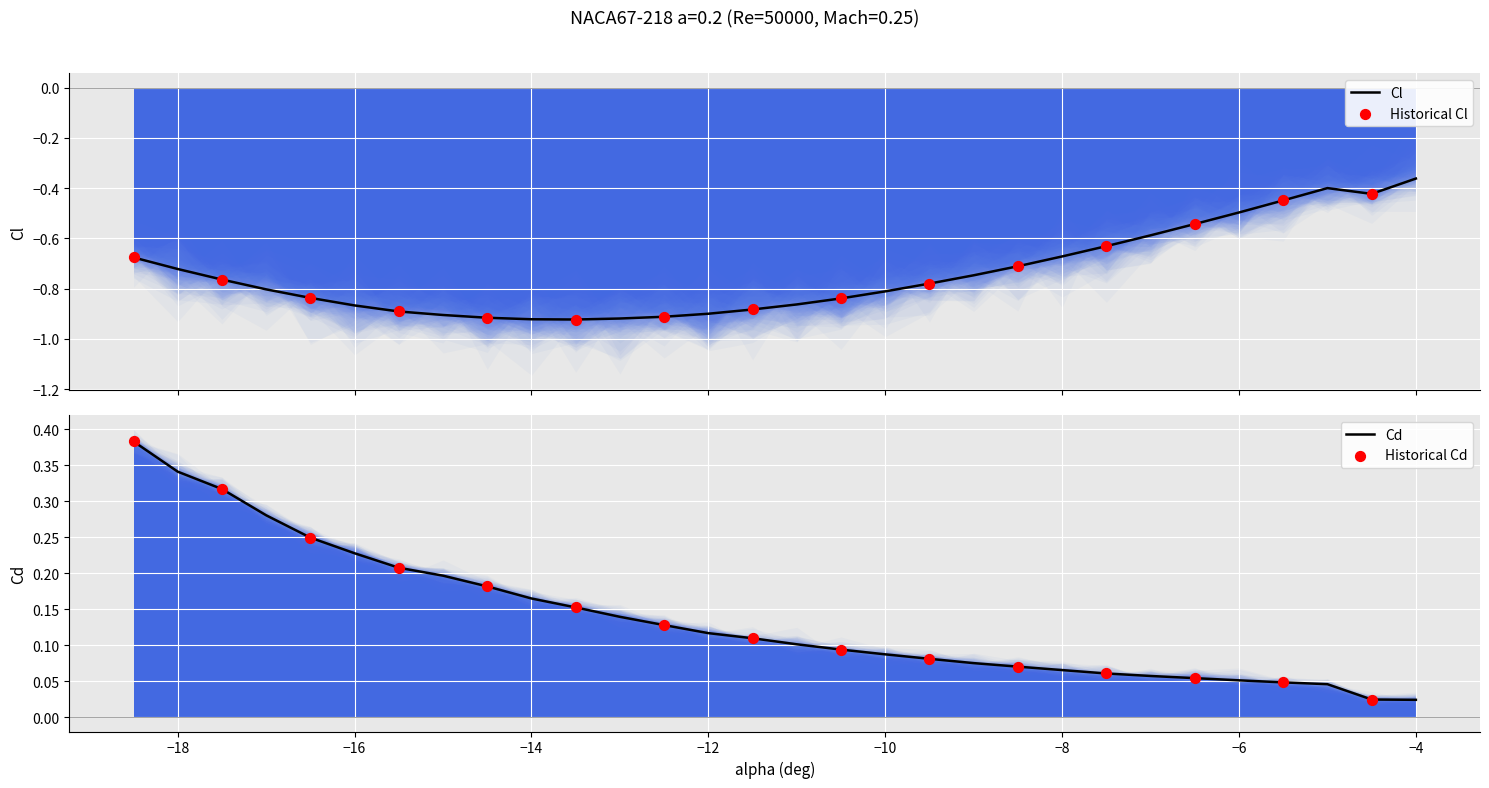

What is the total value across all series at −16?

-0.6